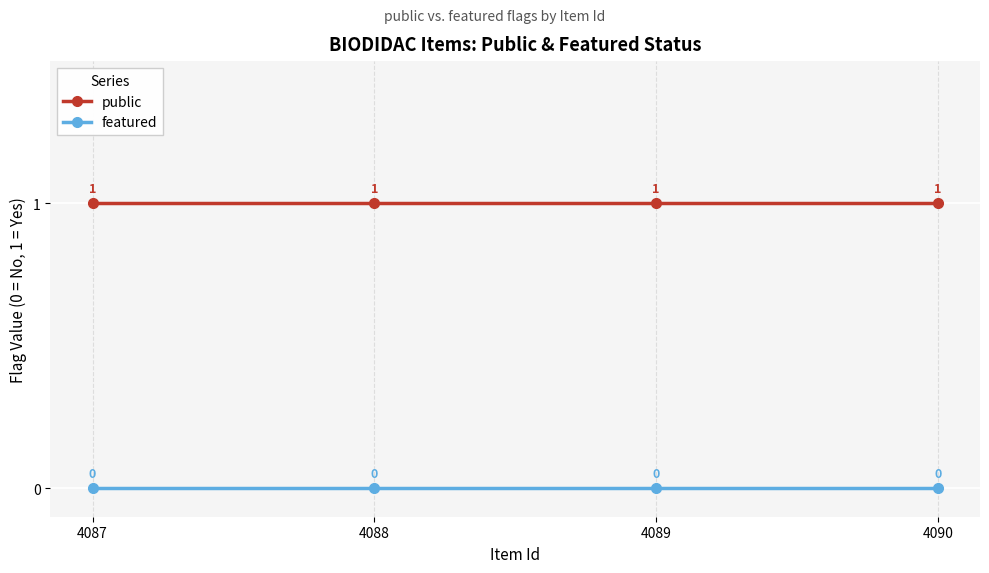

What is the value of the public point at the 4th from the left?

1